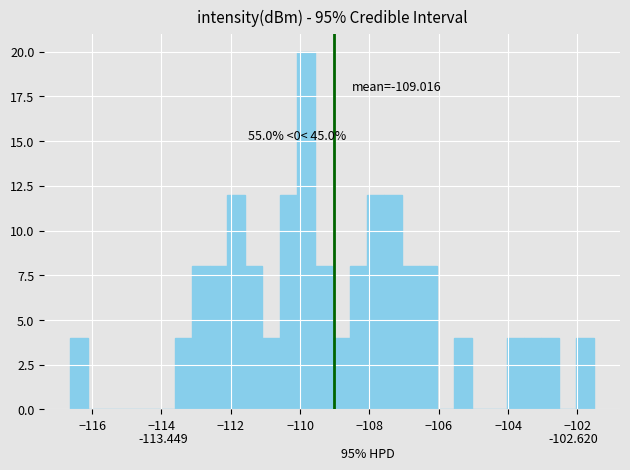

Read against the x-axis, roughly where is the centre of the tallest bar?

-109.8